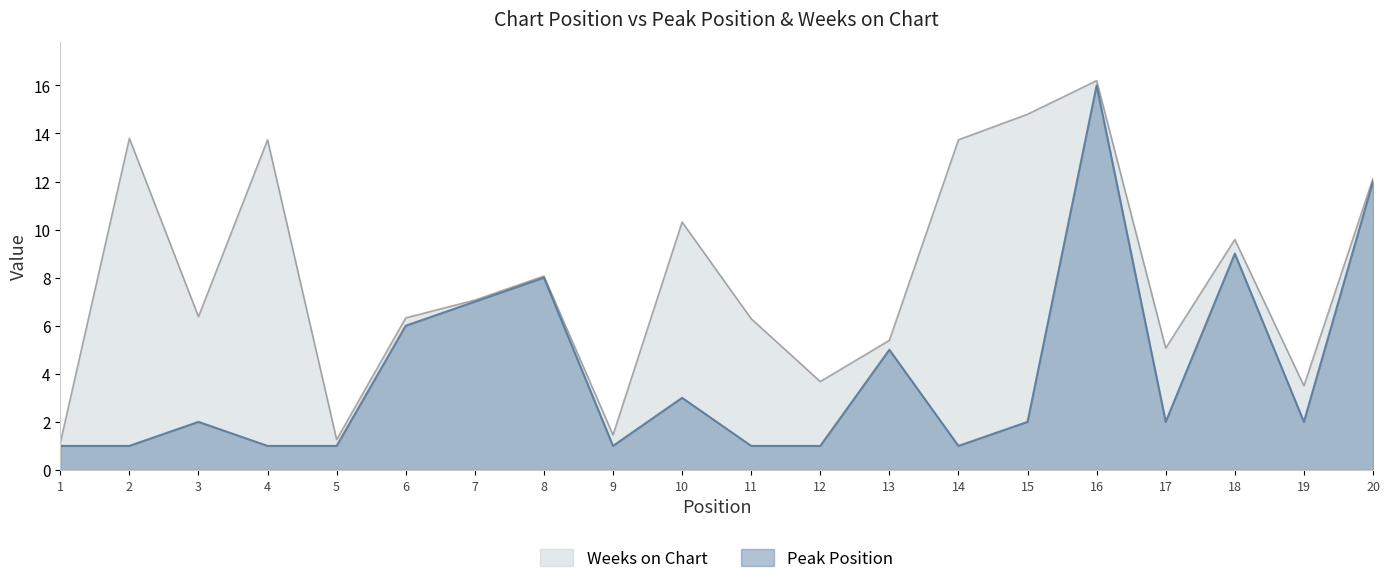

Does the chart display data point markers on the line(s)?

No